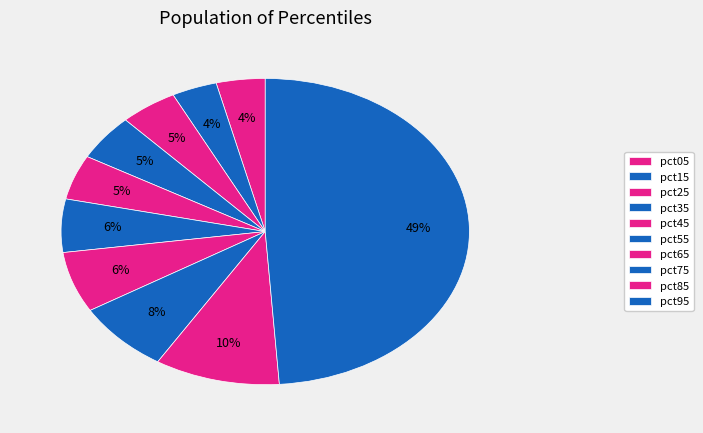

Between pct15 and pct75, which is larger?

pct75